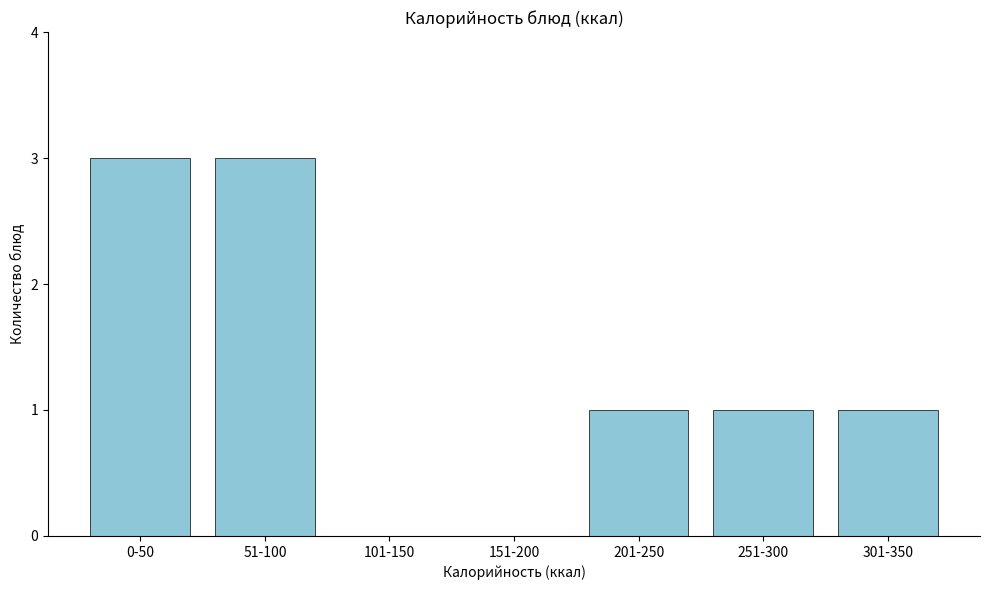

Reading left to right, extract all data points from this chart.

0-50=3	51-100=3	101-150=0	151-200=0	201-250=1	251-300=1	301-350=1